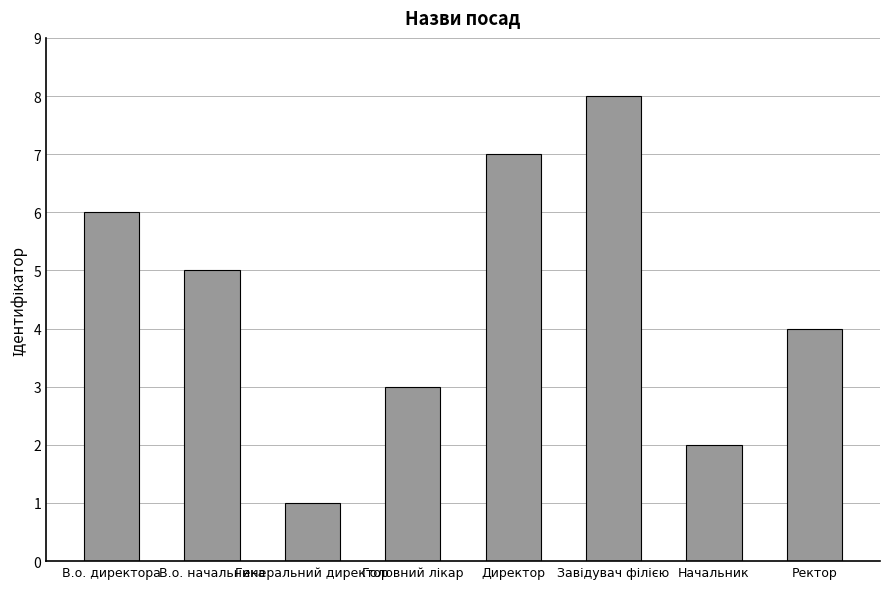

What is the difference between the maximum and minimum values?

7